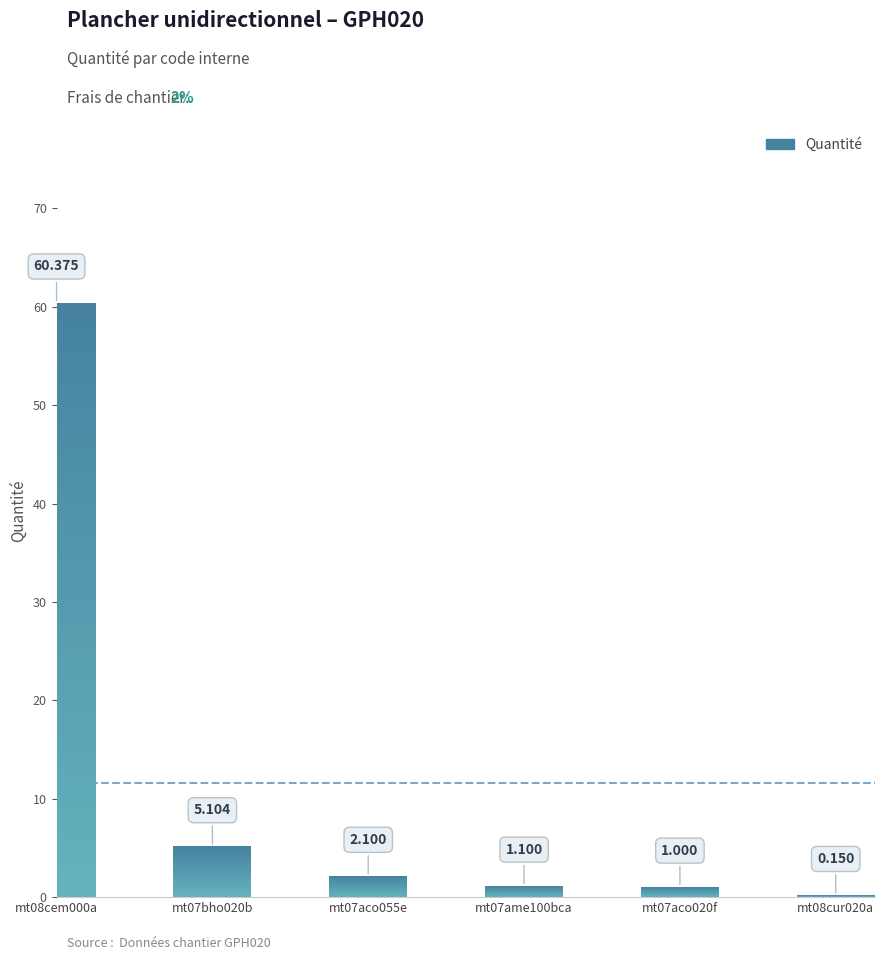

Where is the data nearest to the value 30?

mt07bho020b